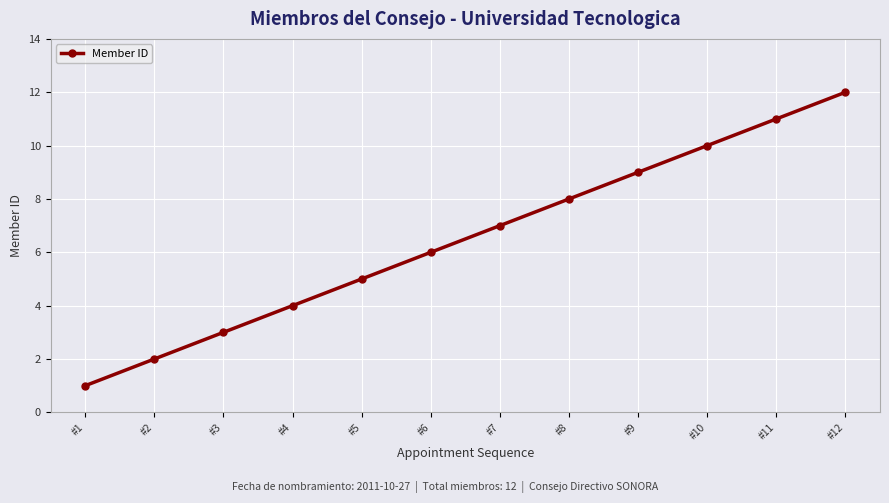

How many data points does each series have?

12